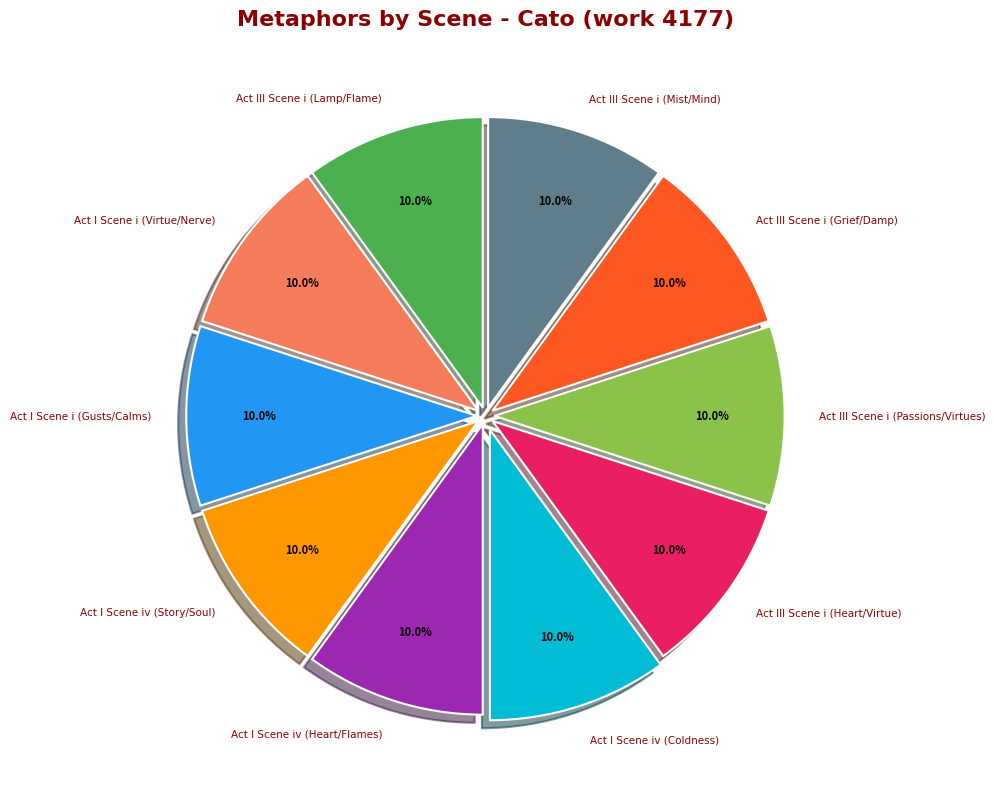

To the nearest percent, what is the difference between the largest and smallest slice percentages?

0%